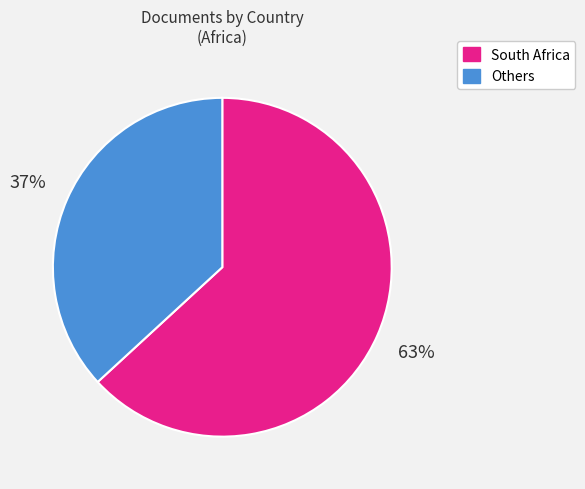

To the nearest percent, what is the difference between the largest and smallest slice percentages?

26%